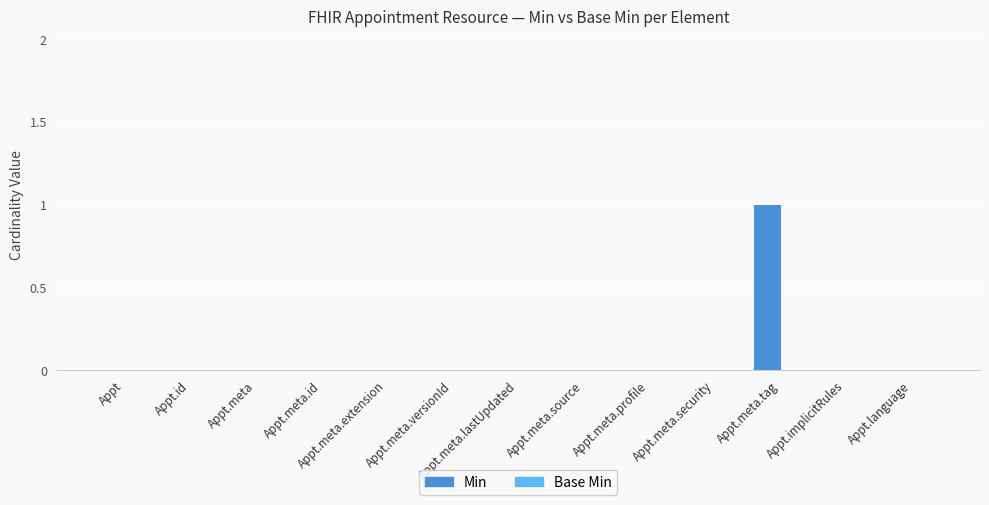

Which has a higher value, Appt.meta.tag or Appt.meta.profile?

Appt.meta.tag